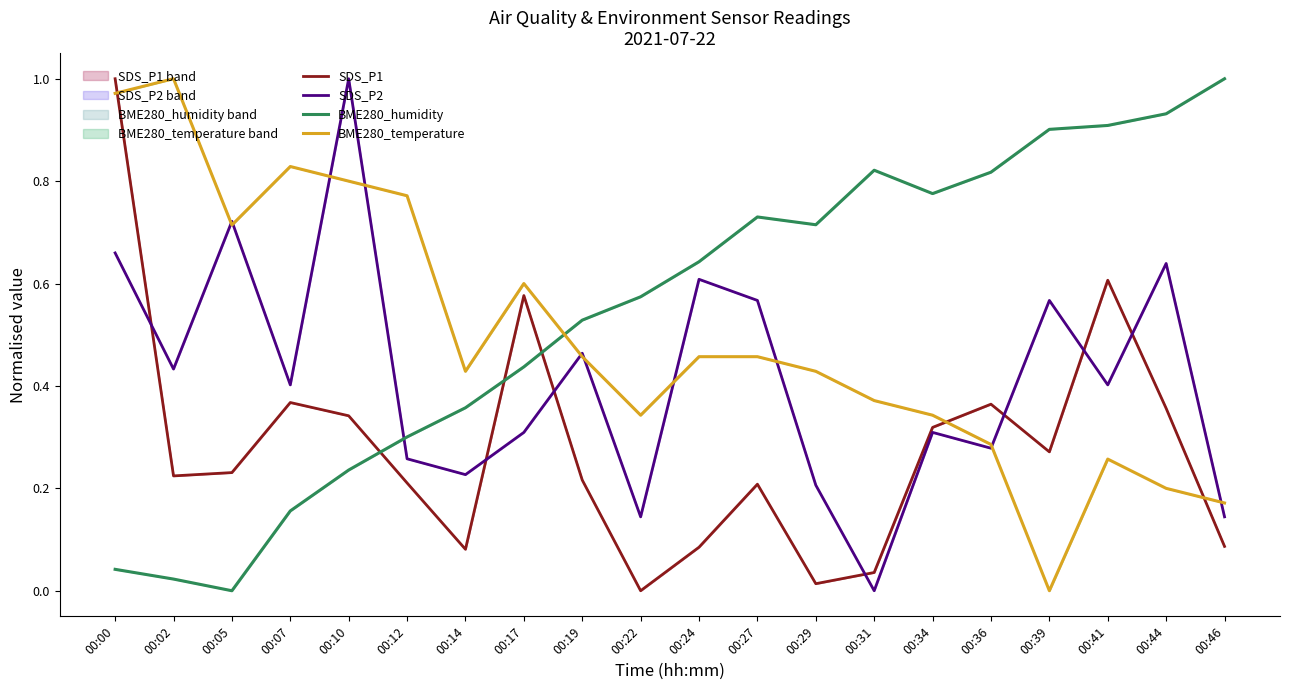

What is the sum of the BME280_humidity values at 00:19 and 00:22?

1.1